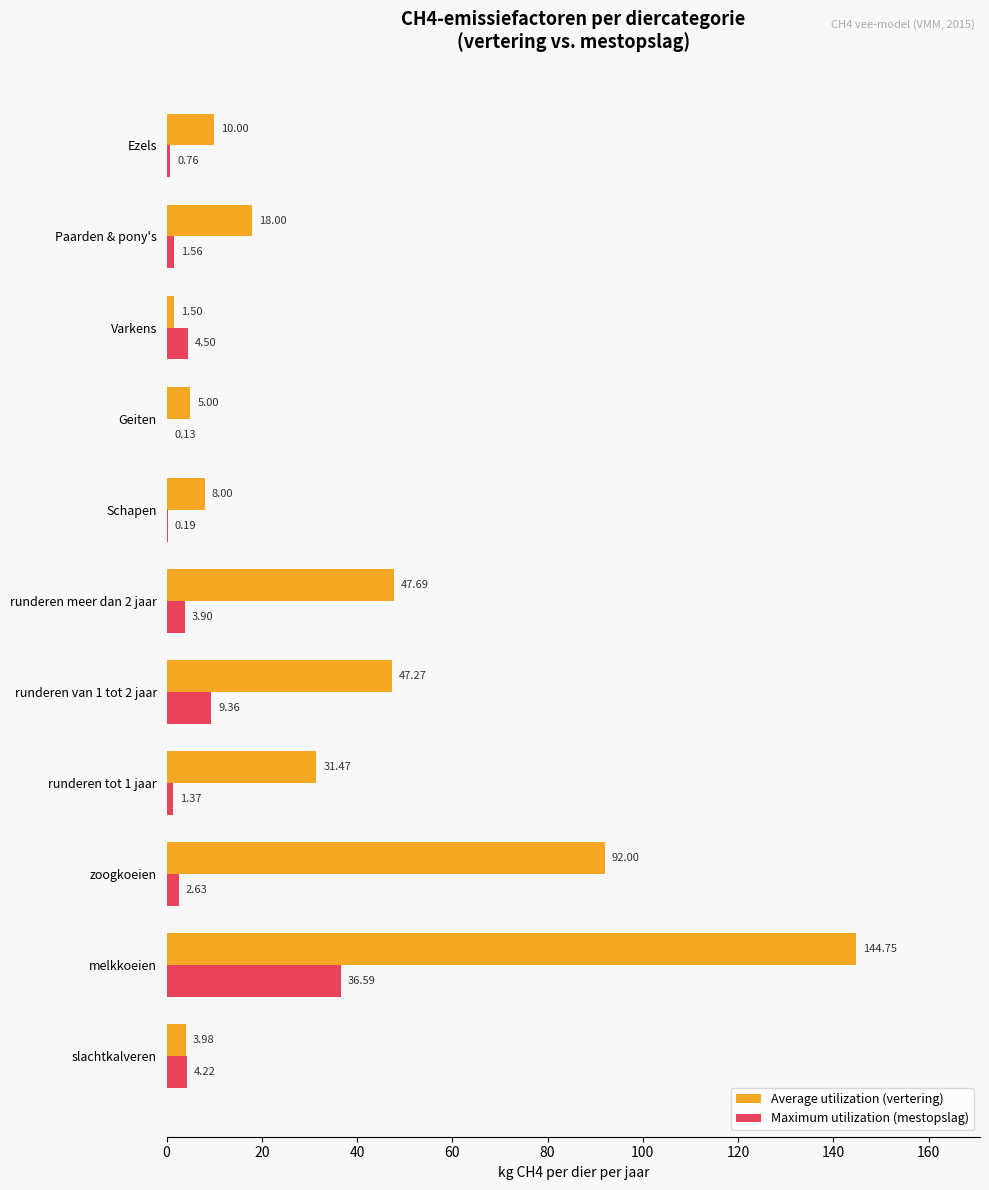

What is the sum of the Maximum utilization (mestopslag) values at runderen van 1 tot 2 jaar and Paarden & pony's?

10.9